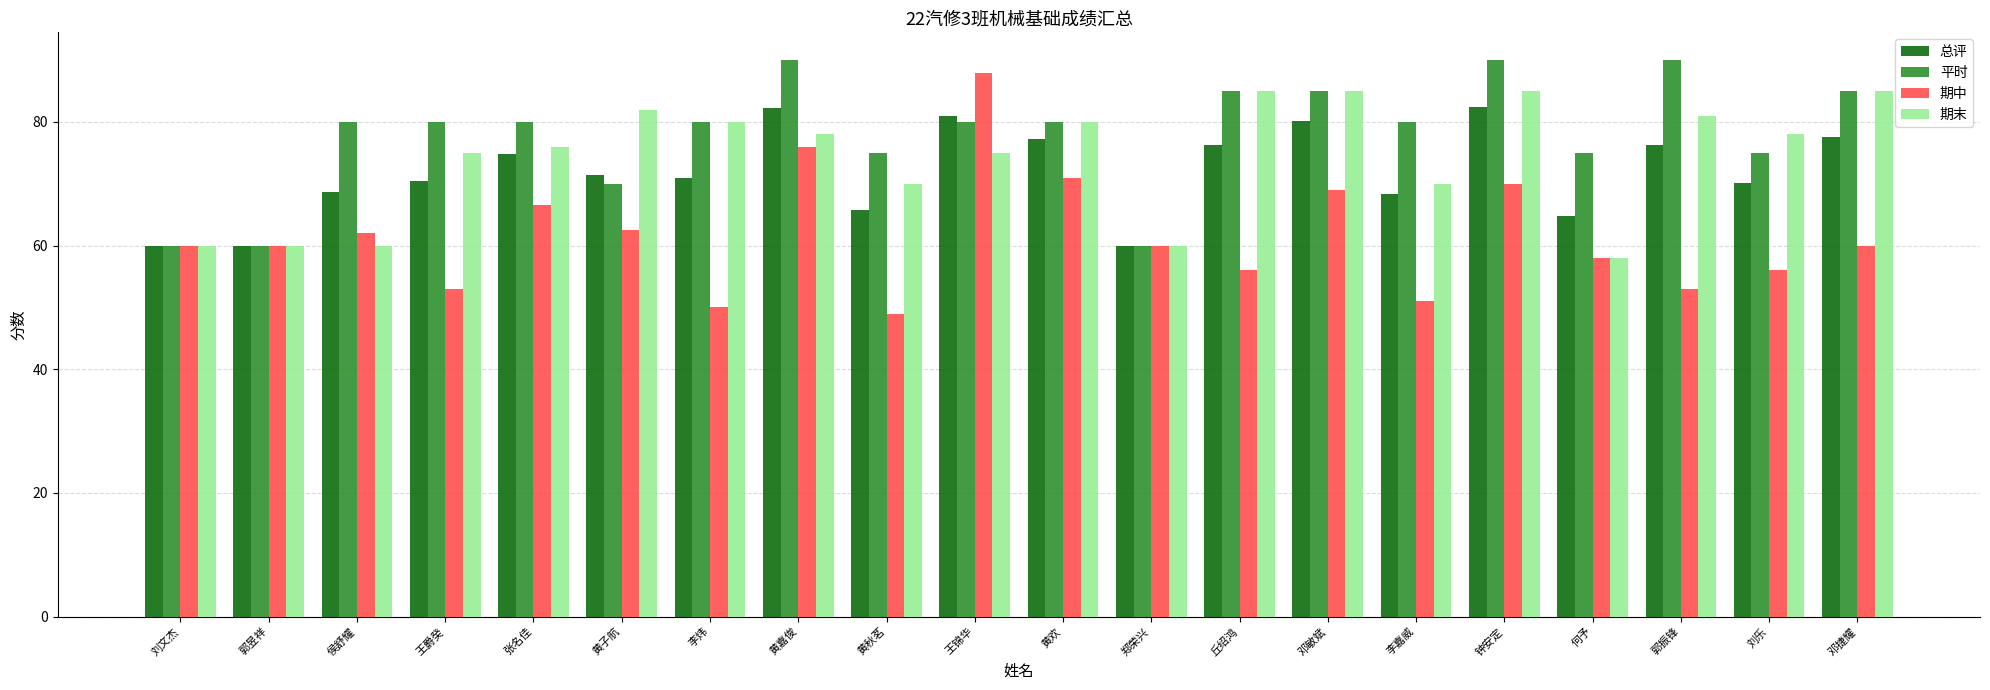

What is the value of the 总评 bar at the 1st from the left?

60.0